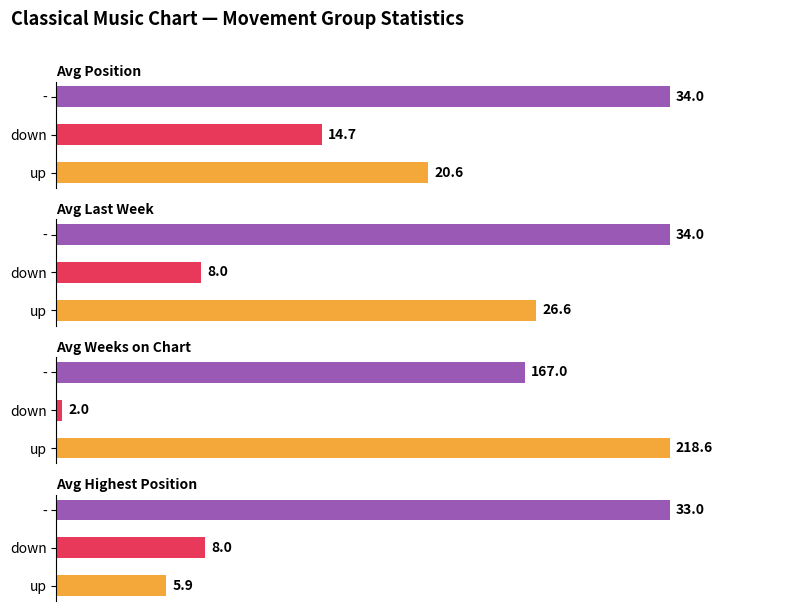

Which series has the widest spread of values?

up